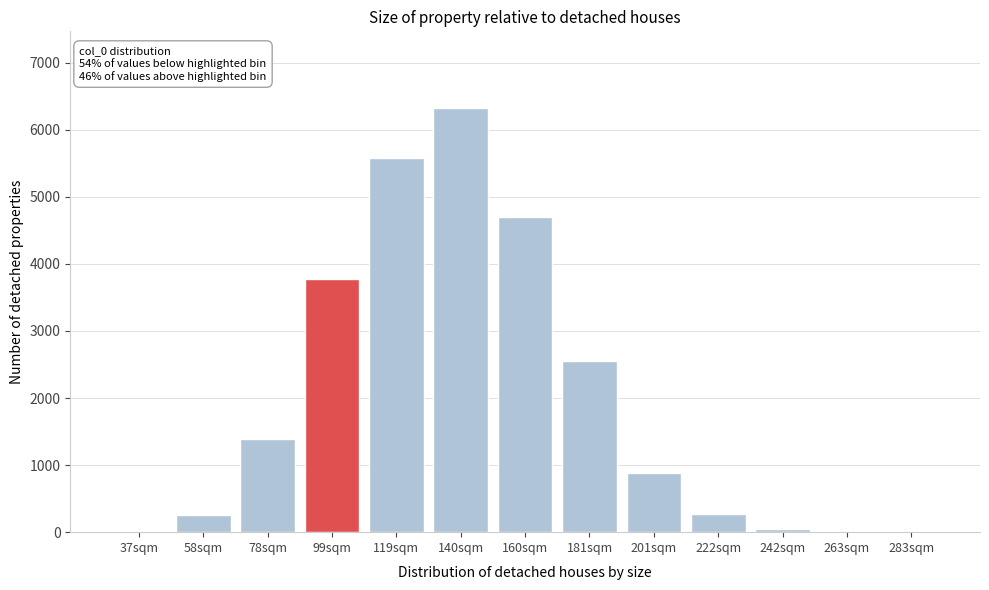

What is the greatest value displayed?

6327.3